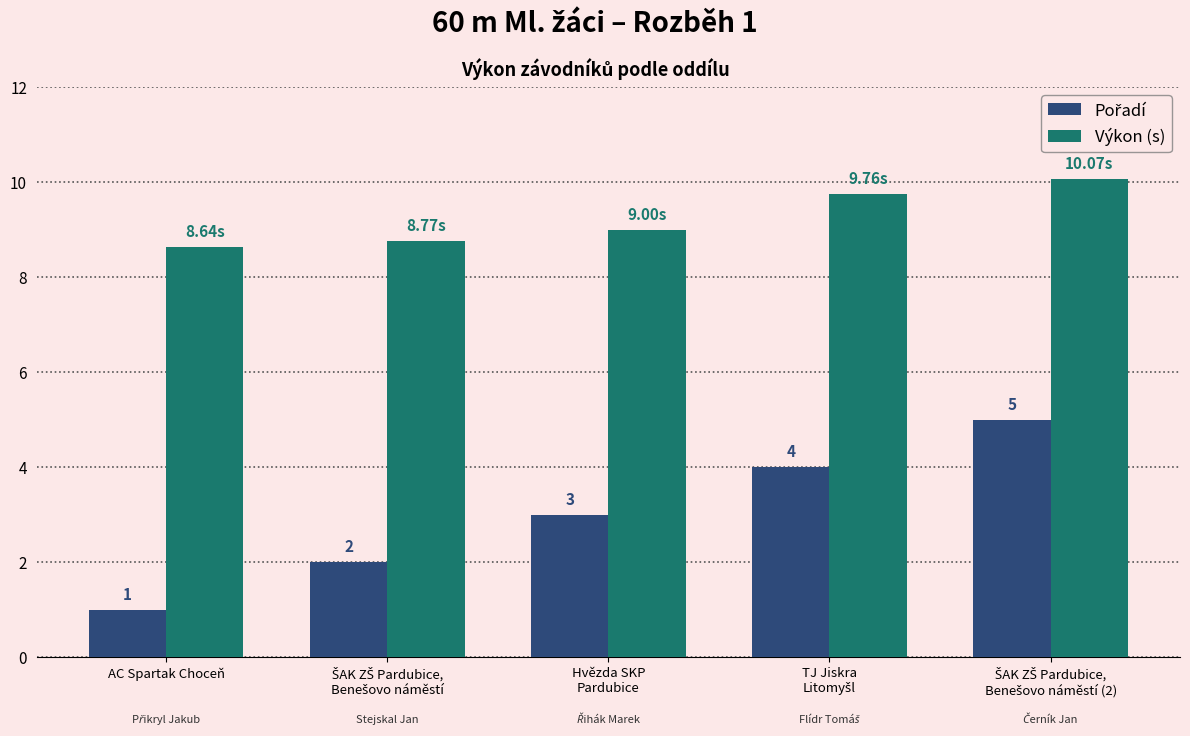

What is the difference between the highest and lowest values at AC Spartak Choceň?

7.6